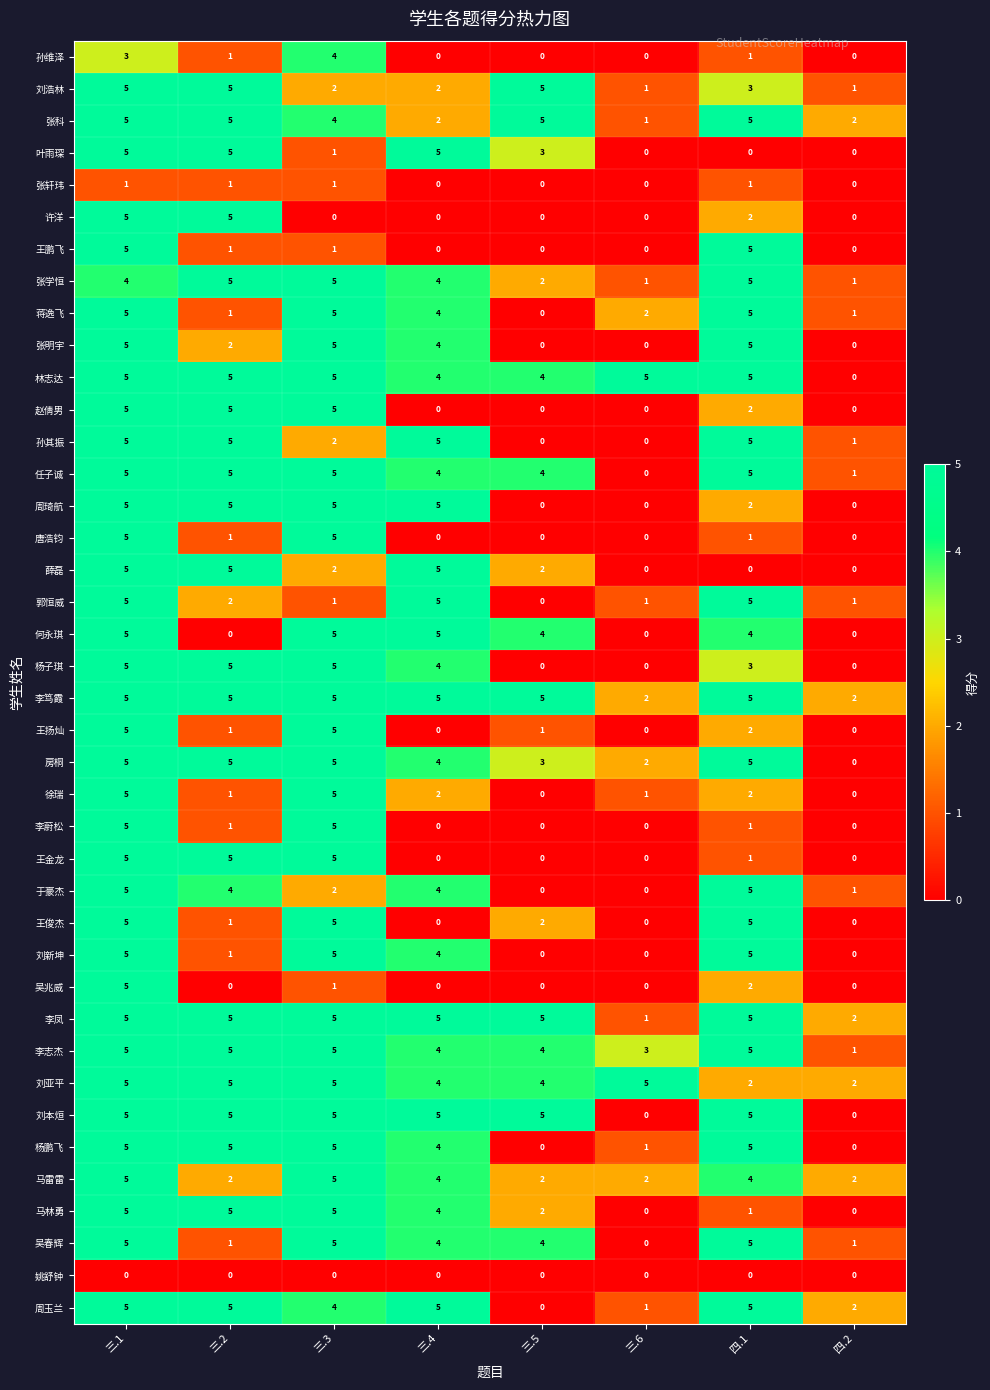

At which category is the sum across all series the highest?

三.1